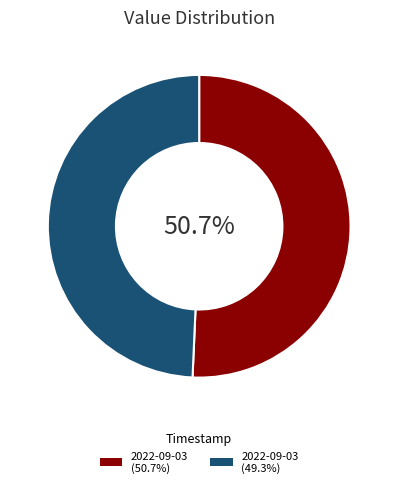

Does any single category account for the majority?

Yes